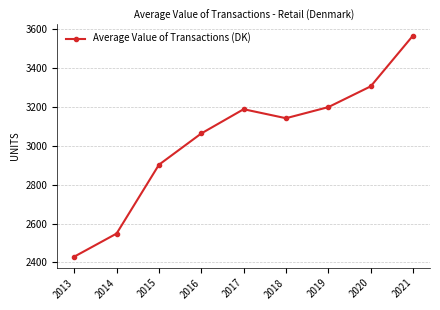

At which category does the data reach its first local valley?

2018